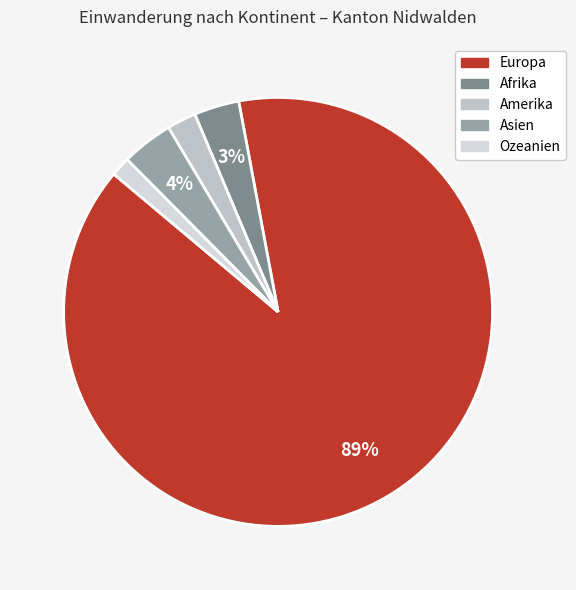

Which has a higher value, Ozeanien or Europa?

Europa